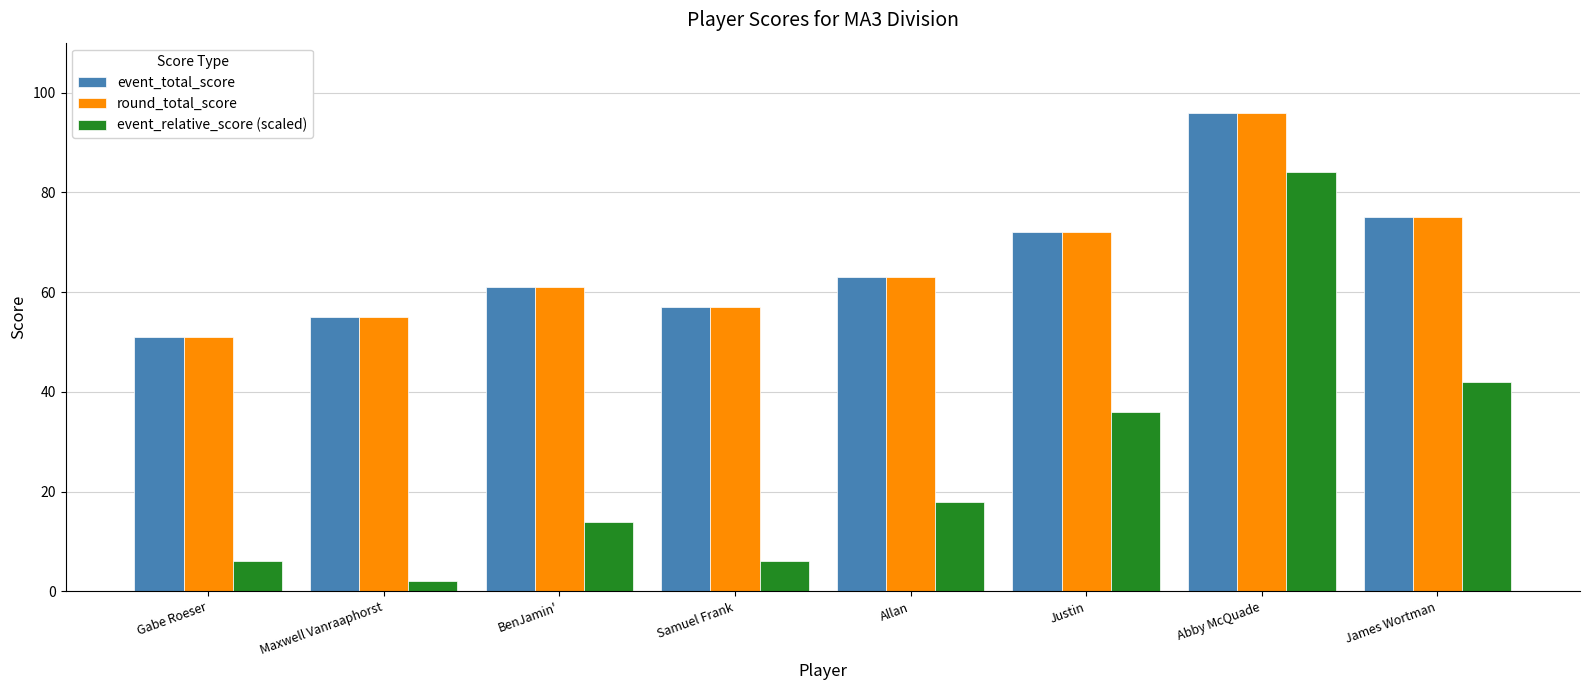

At which category is the sum across all series the highest?

Abby McQuade